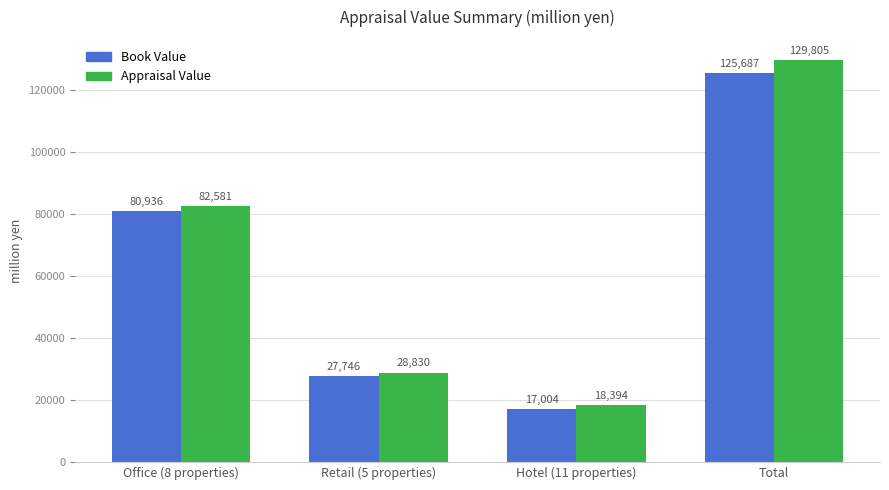

At which category is the sum across all series the highest?

Total